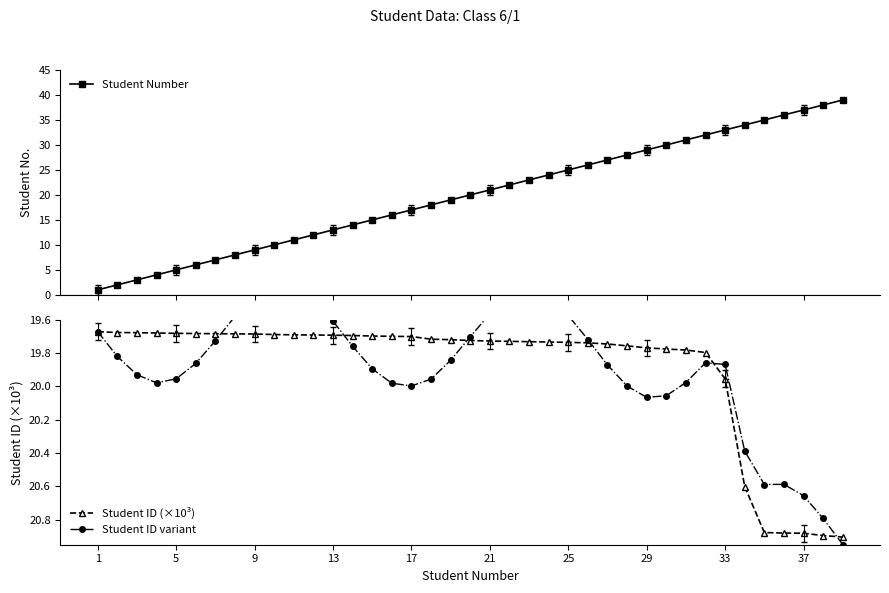

At which label is Student ID (×10³) closest to 20?

33